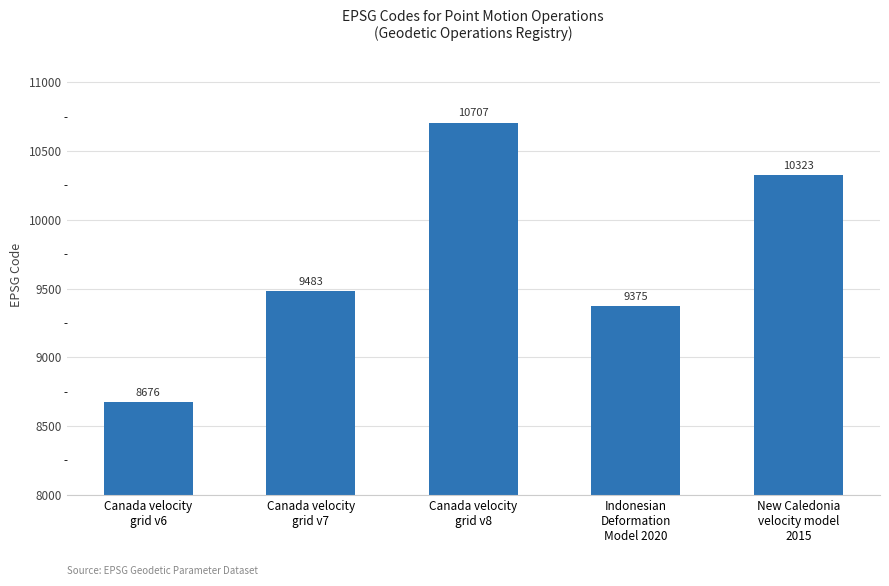

What is the difference between the maximum and minimum values?

2031